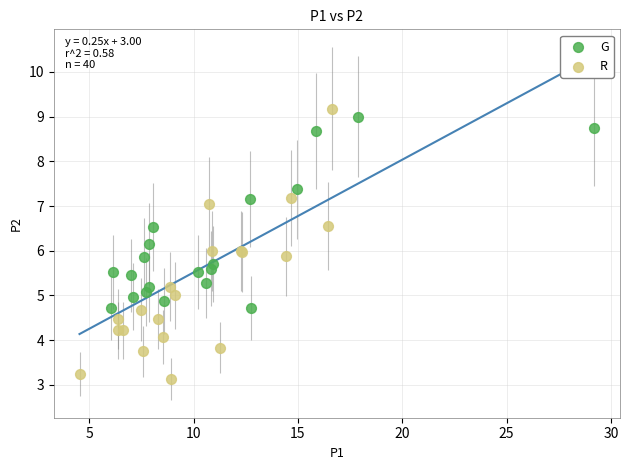

What are all the series names shown in the legend?

G, R